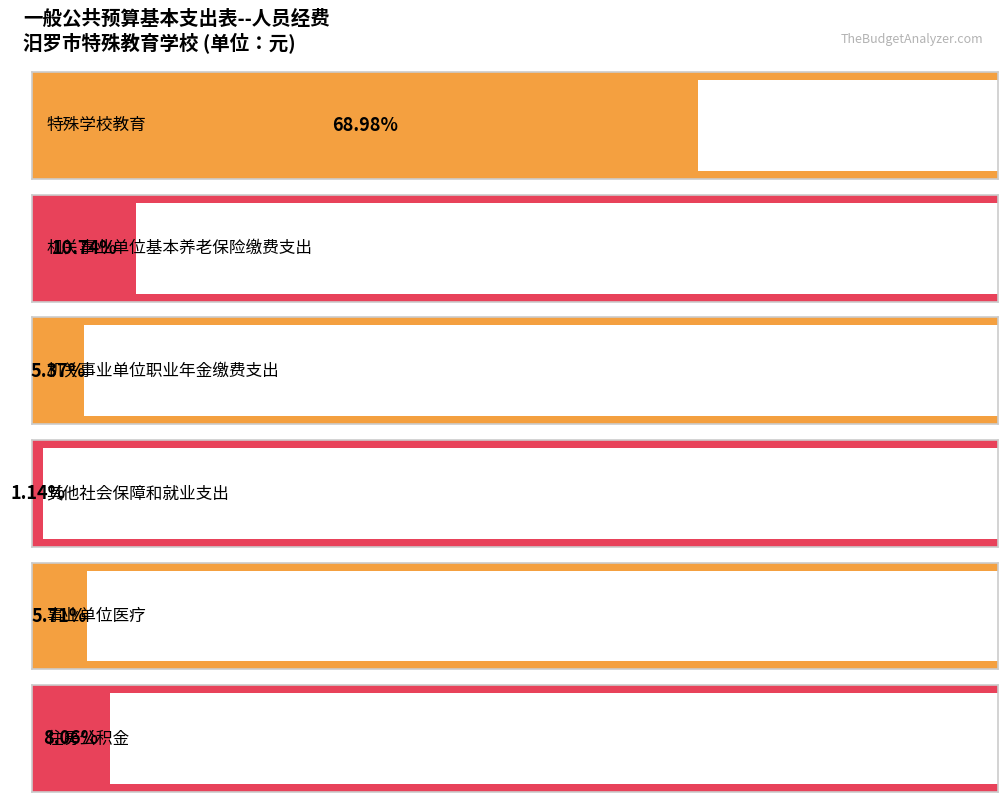

What is the average value?

786303.5